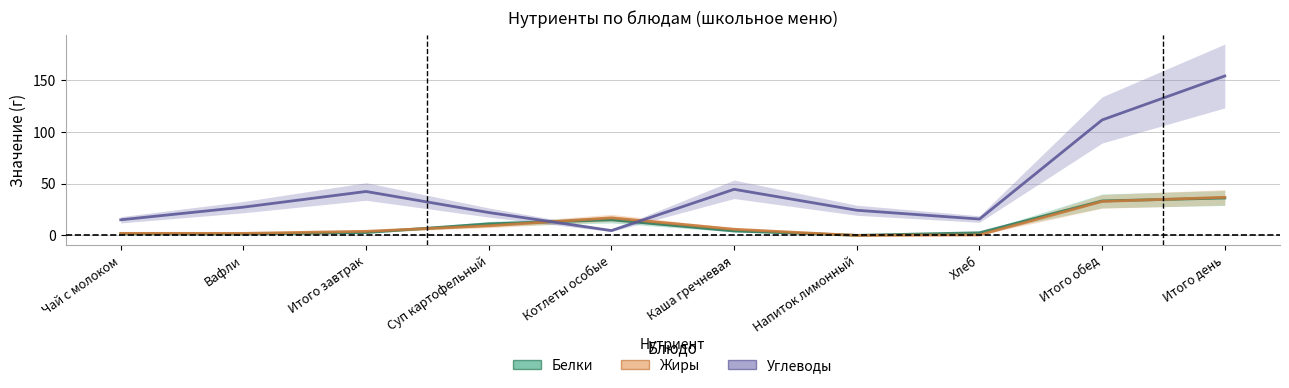

True or false: Жиры has a value of 11.4 at Итого день.

False